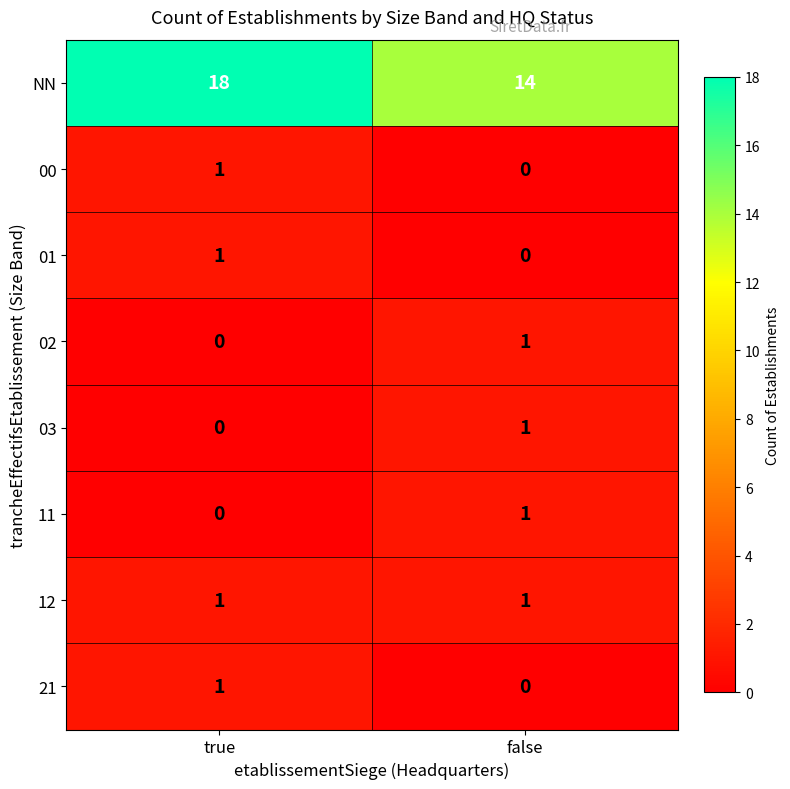

What is the difference between the highest and lowest values at true?

18